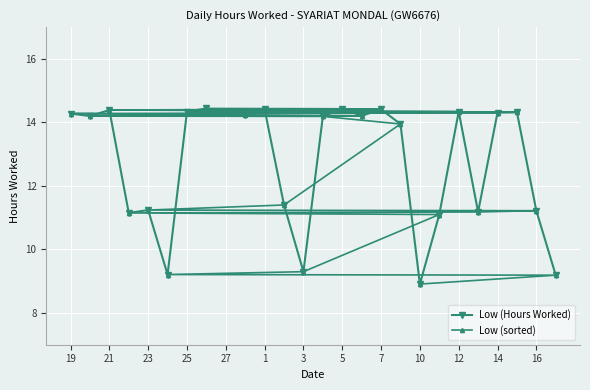

True or false: Low (Hours Worked) has more than 0 points higher than both neighbors.

True